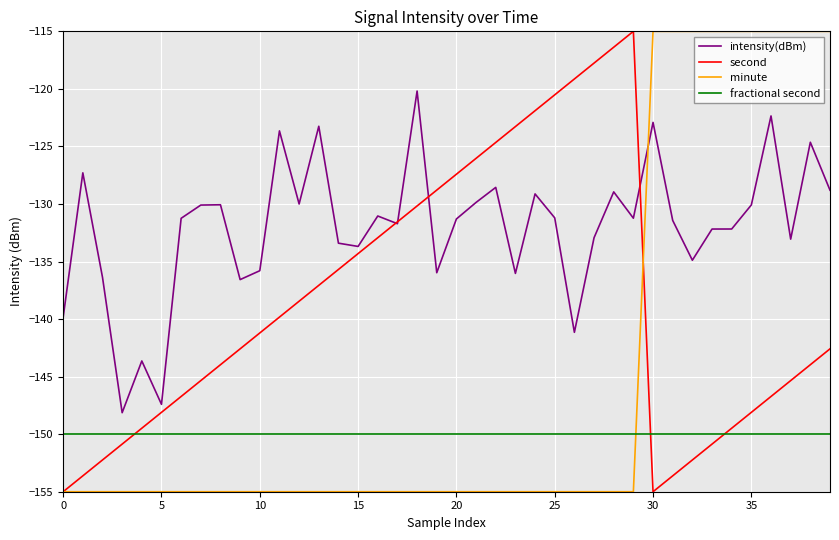

True or false: intensity(dBm) and minute intersect in this chart.

True